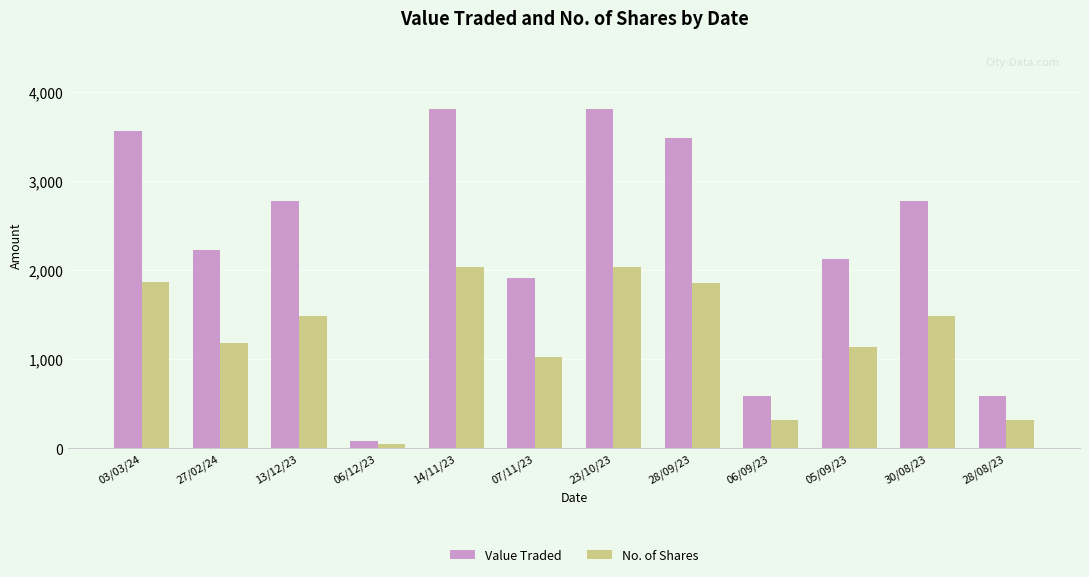

What is the highest value of the No. of Shares series?

2041